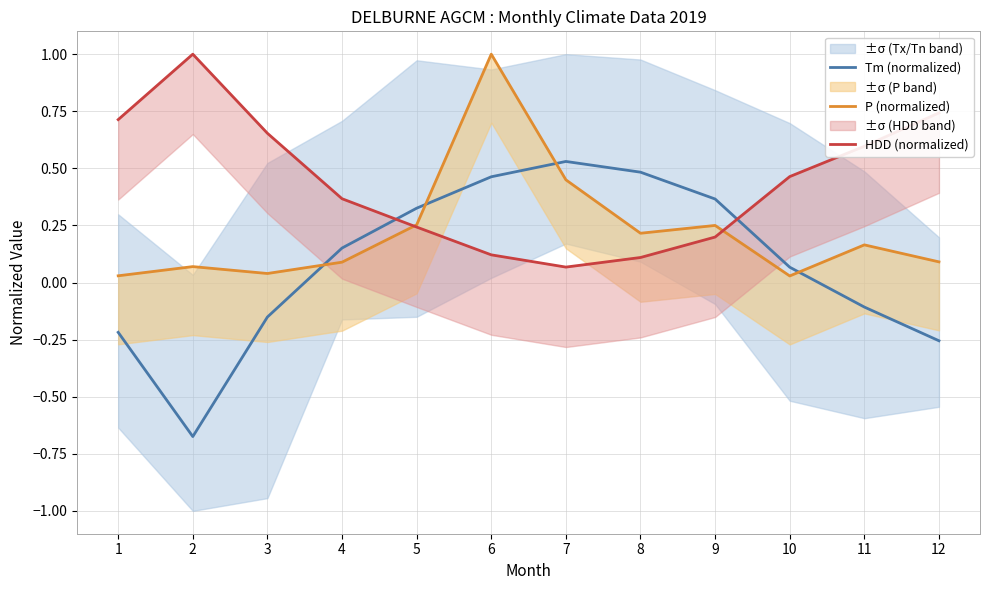

Rank the series at 2 from highest to lowest value.

HDD (normalized), P (normalized), Tm (normalized)